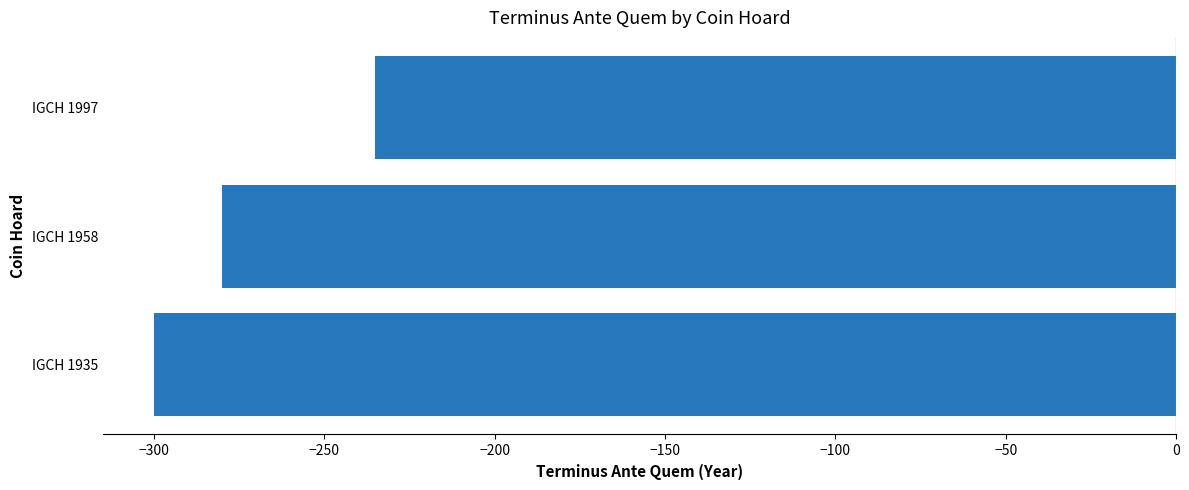

How many distinct data groups are displayed?

1